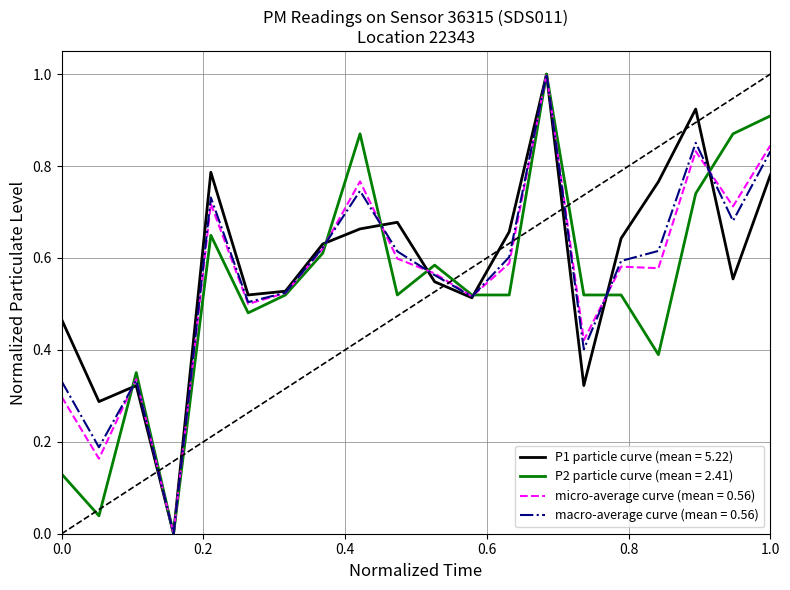

What is the maximum value shown in the chart?

1.0